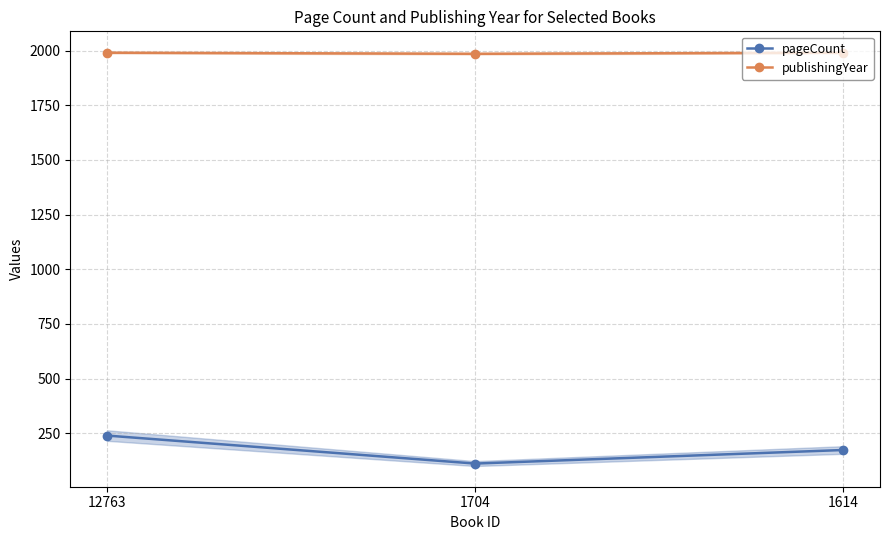

What is the total value across all series at 1704?

2097